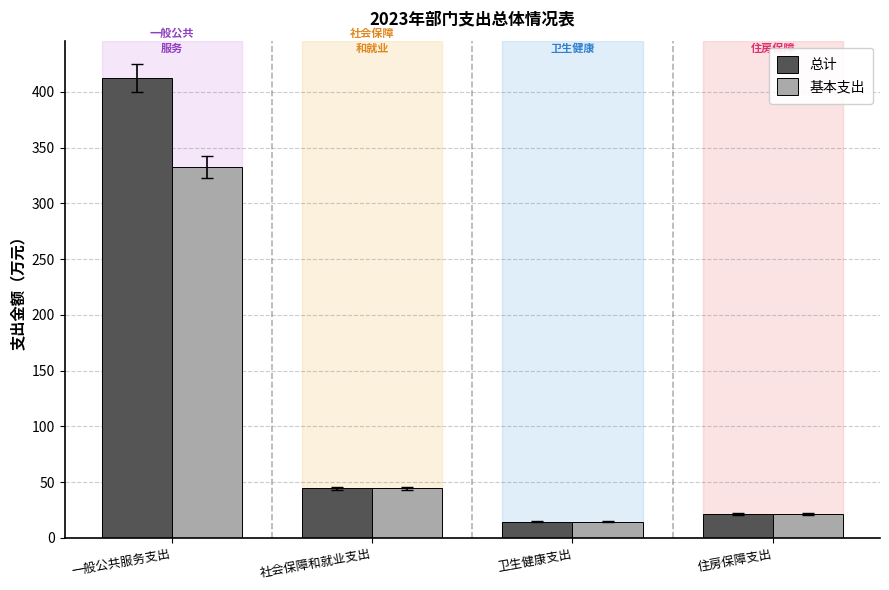

What is the label of the 2nd bar from the right?

卫生健康支出